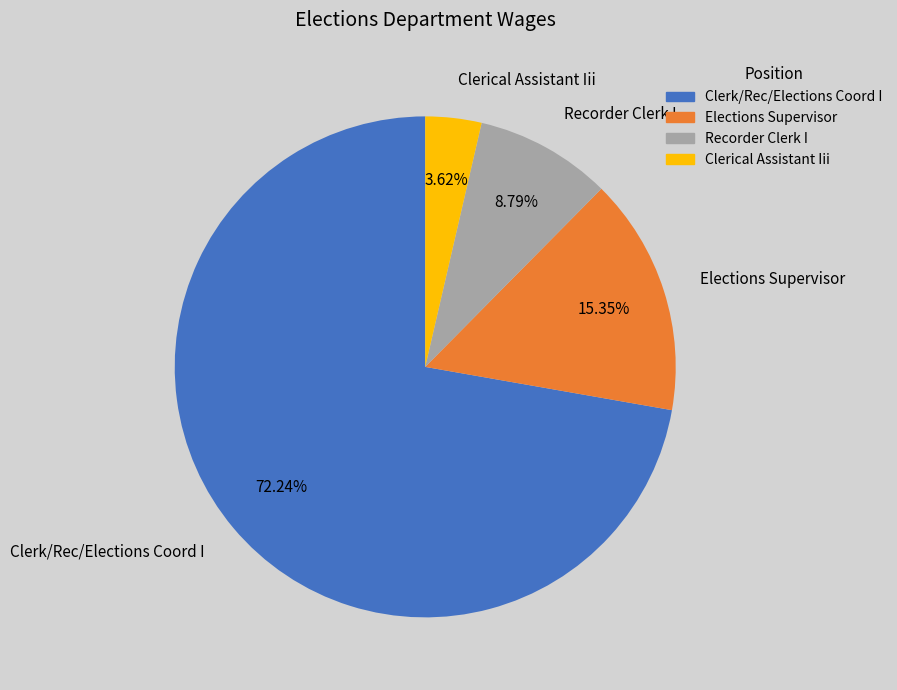

Which category has the biggest portion of the pie?

Clerk/Rec/Elections Coord I